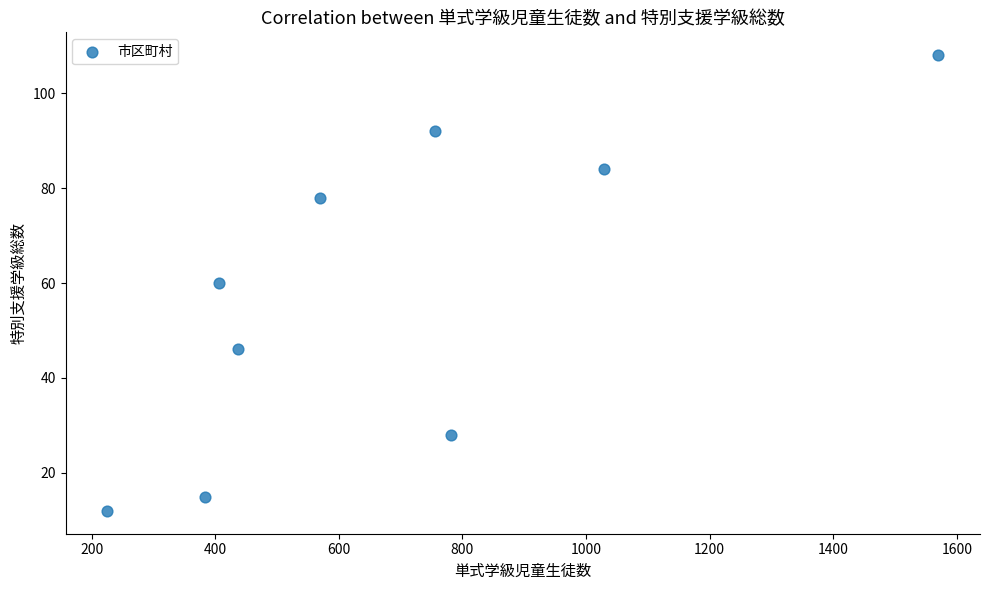

What is the range of X values (max minus min)?

1345